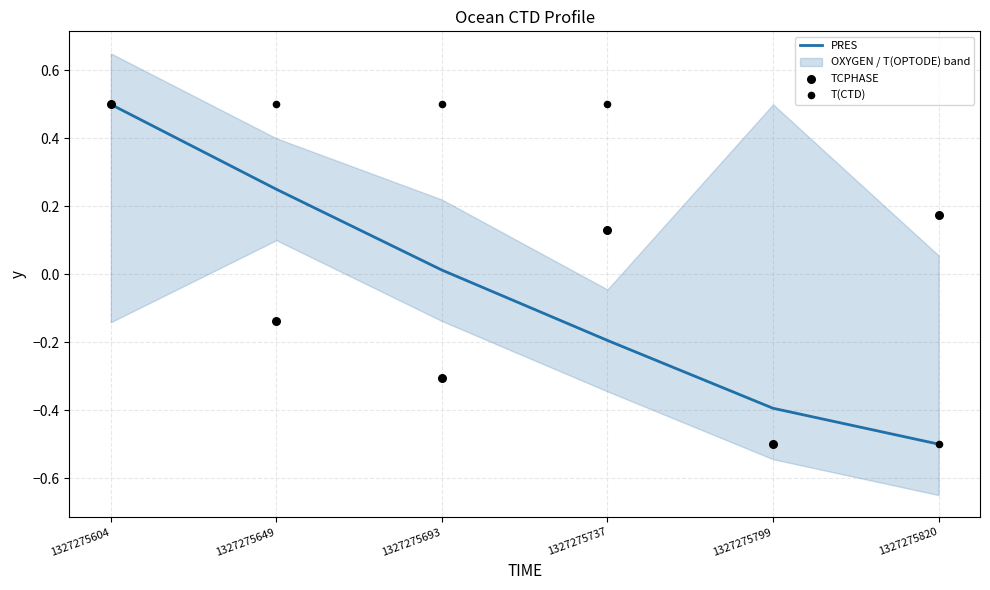

What is the minimum value for PRES?

-0.5